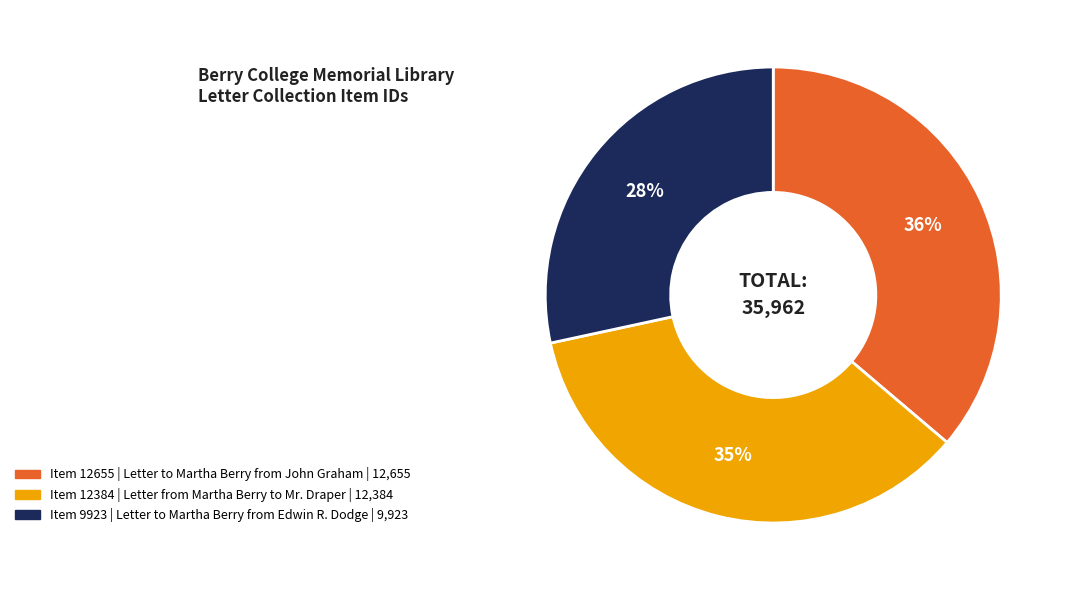

What is the smallest slice in the pie chart?

Item 9923 | Letter to Martha Berry from Edwin R. Dodge